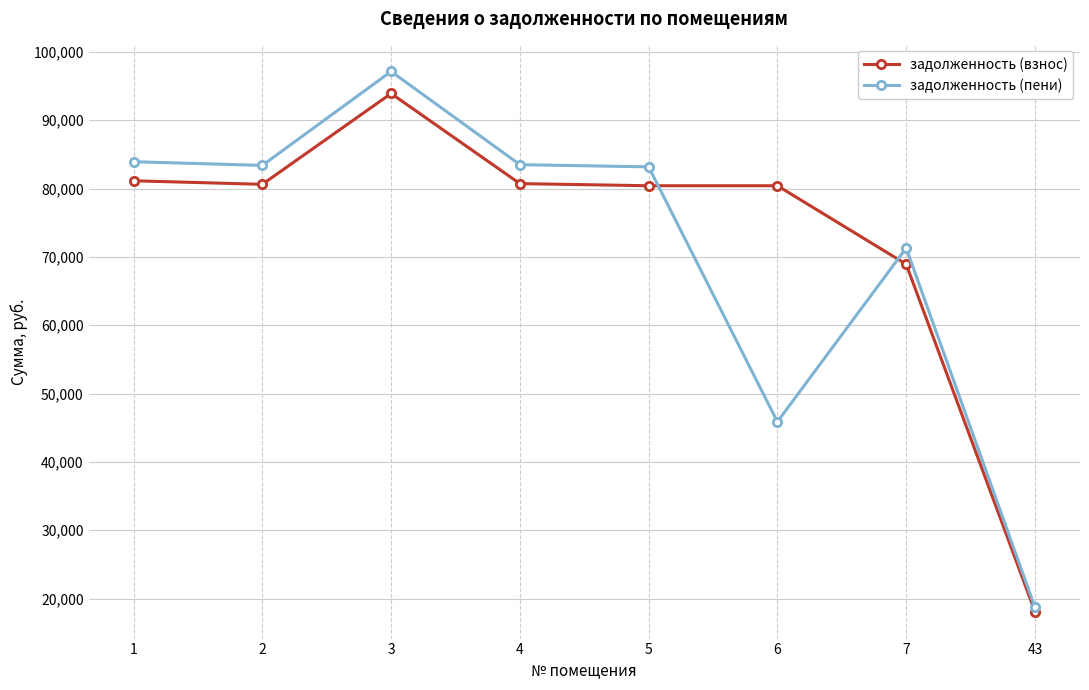

True or false: задолженность (взнос) has a value of 80406.0 at 6.

True